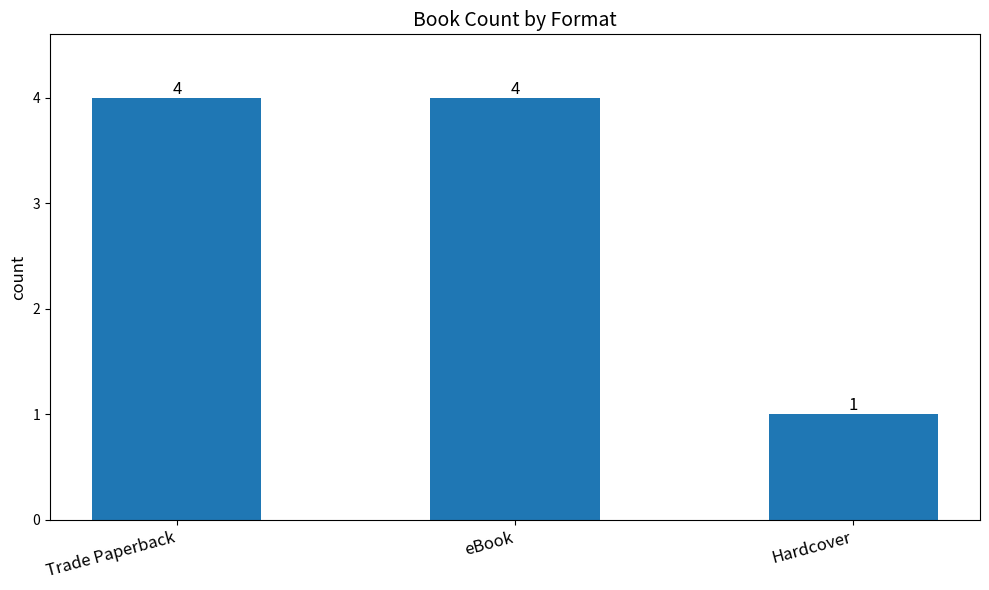

Count the values in the range 1 to 4.

3